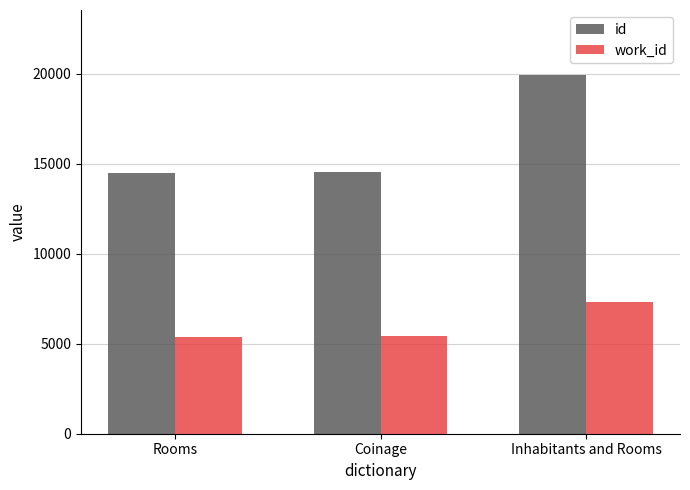

How many bars are there in total?

6